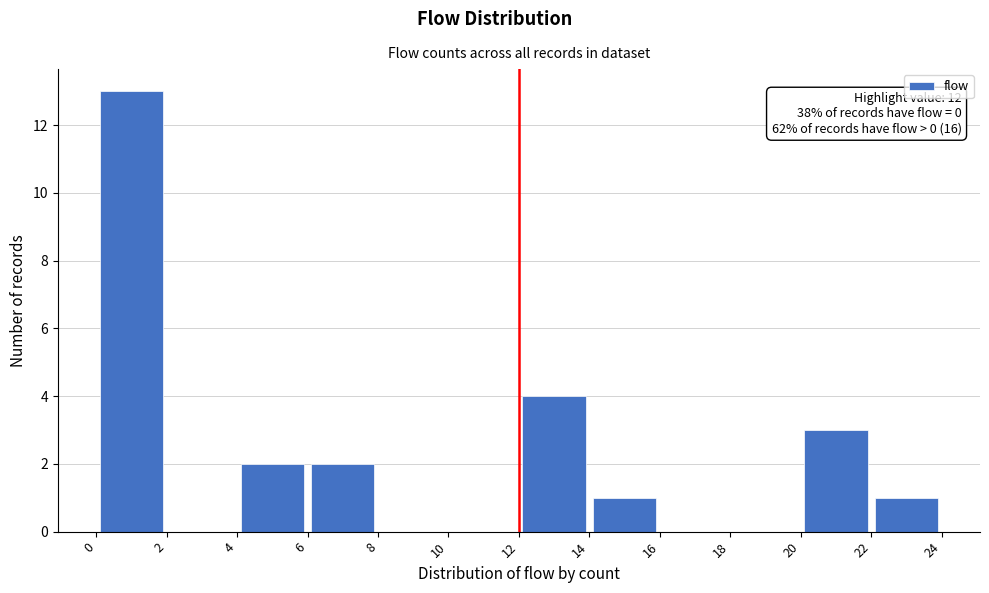

Which range on the x-axis has the tallest bar?

0 to 2